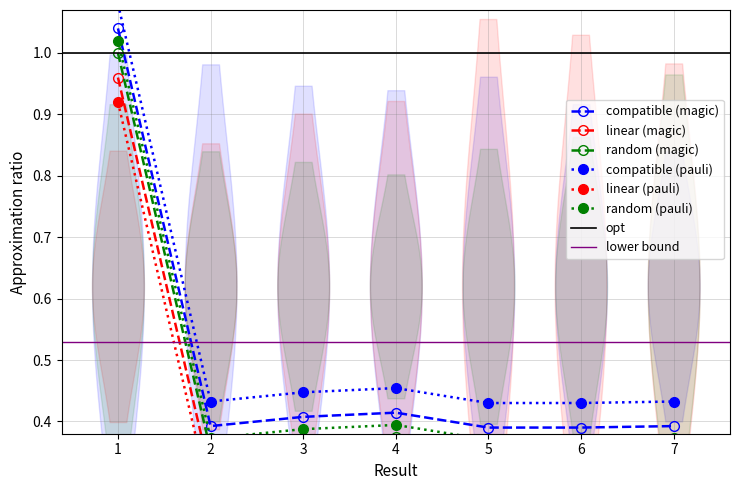

Which category has the lowest value in the linear (magic) series?

5